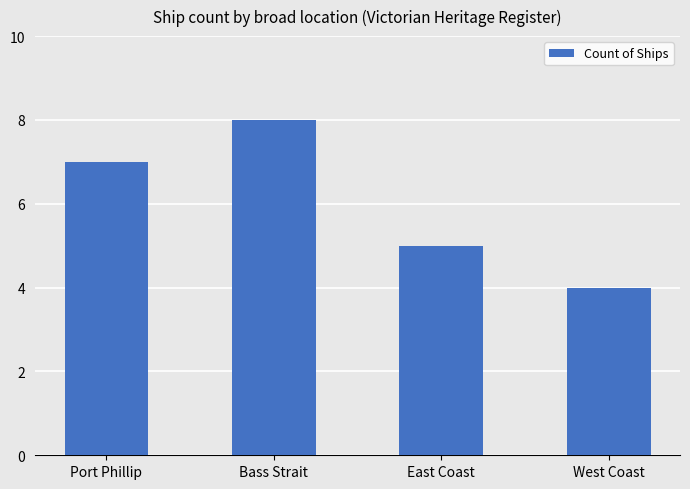

What is the average value?

6